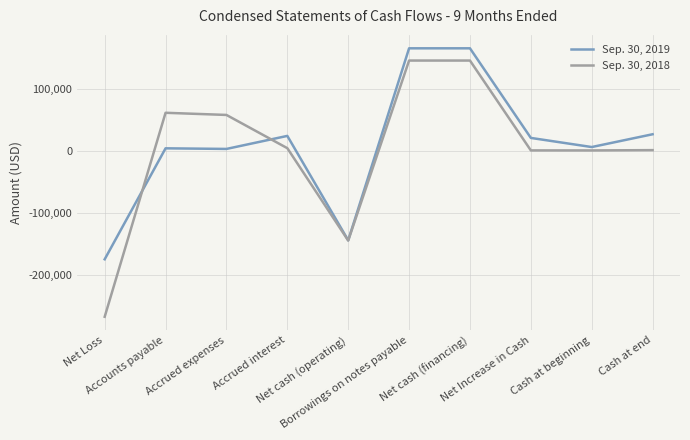

At Net Loss, list the series in order from largest to smallest.

Sep. 30, 2019, Sep. 30, 2018